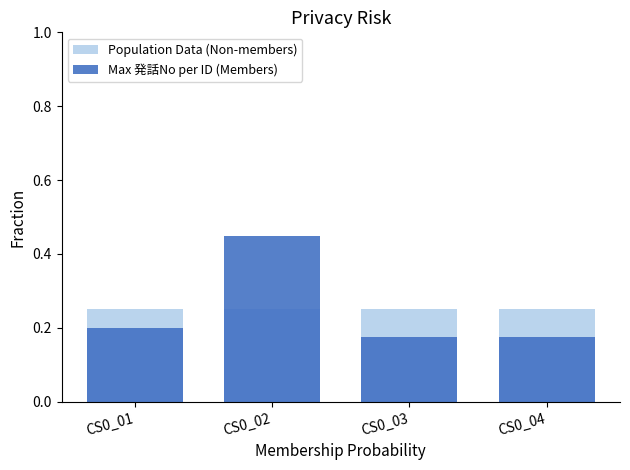

Between CS0_02 and CS0_04, which series saw the biggest shift?

Max 発話No per ID (Members)